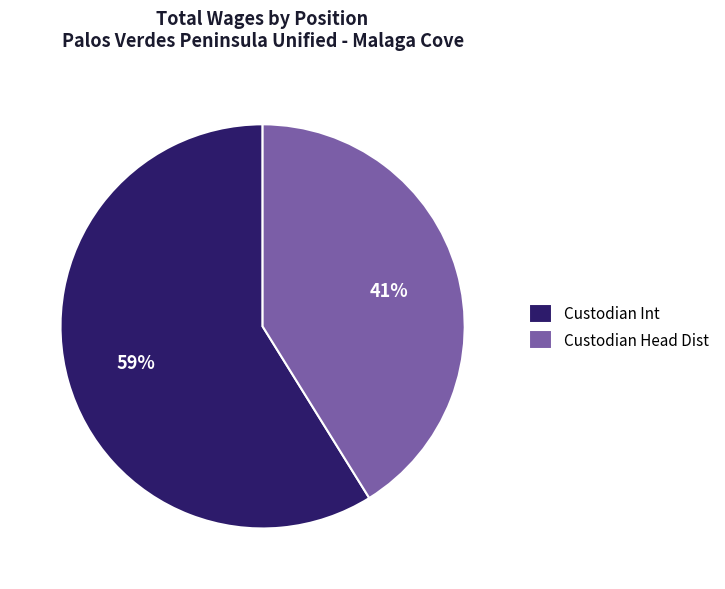

What is the smallest slice in the pie chart?

Custodian Head Dist